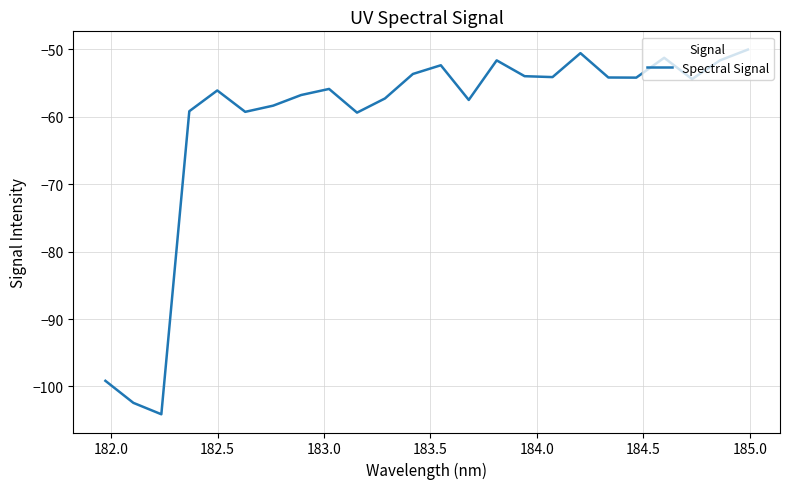

What is the minimum value shown in the chart?

-104.1